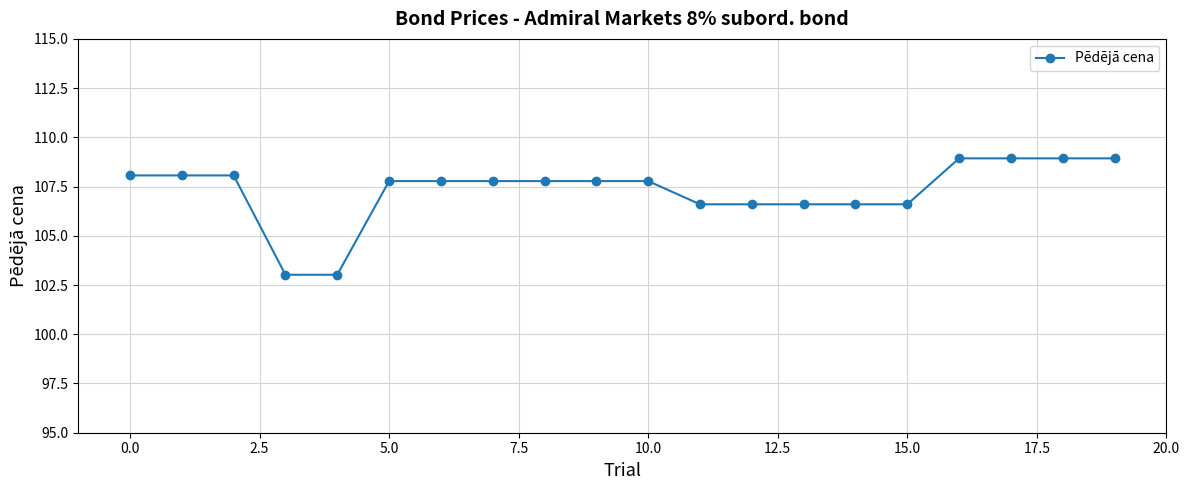

What is the average value?

107.3